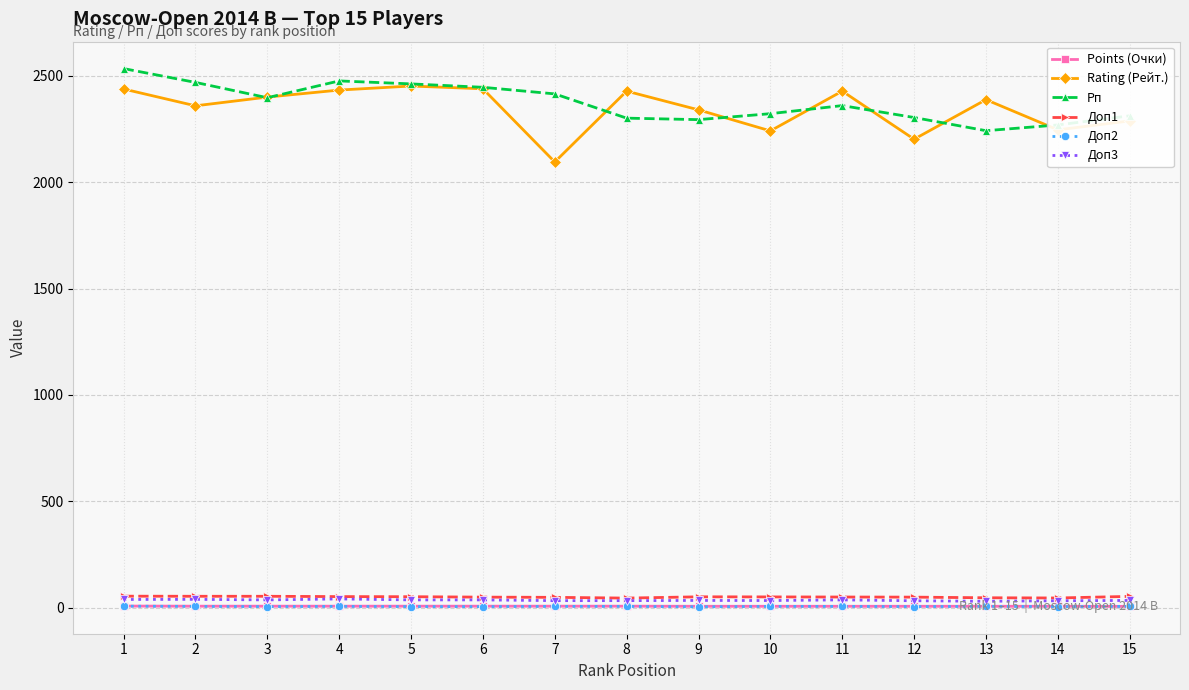

Where does the Rating (Рейт.) series first go above 2388?

1